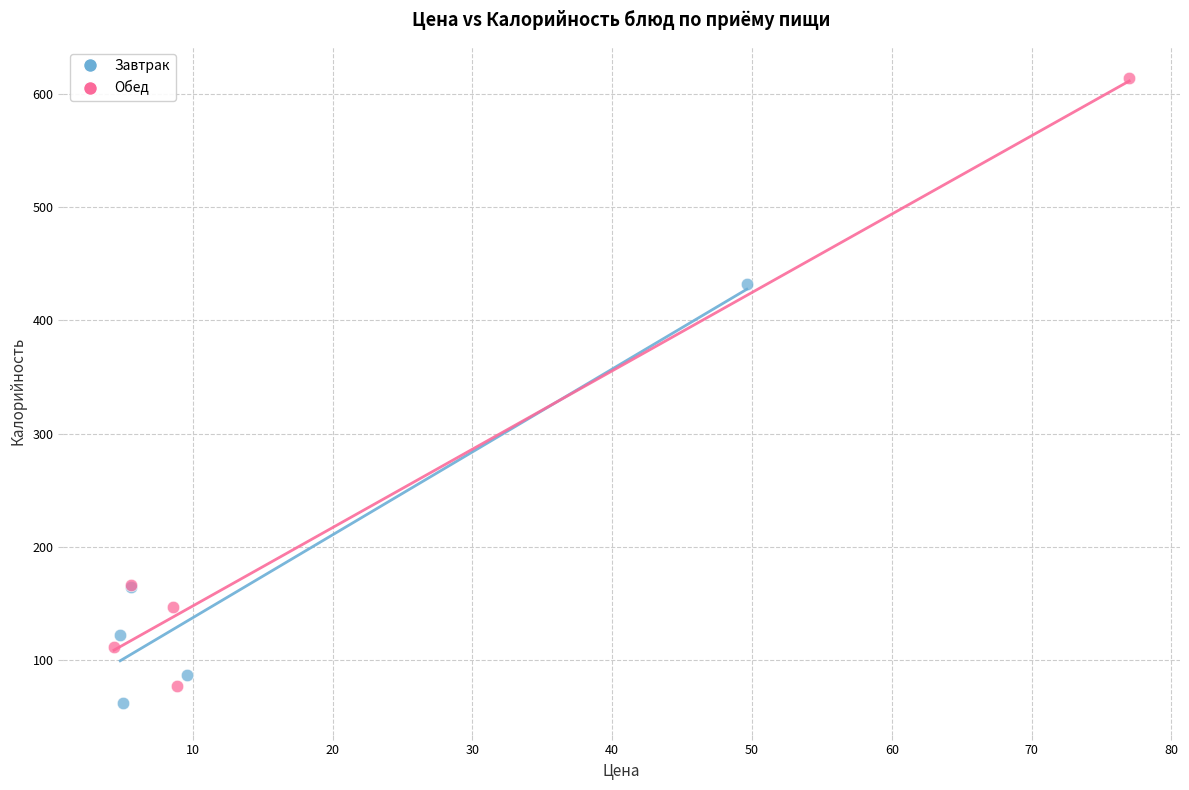

Which series reaches the minimum Y coordinate?

Завтрак